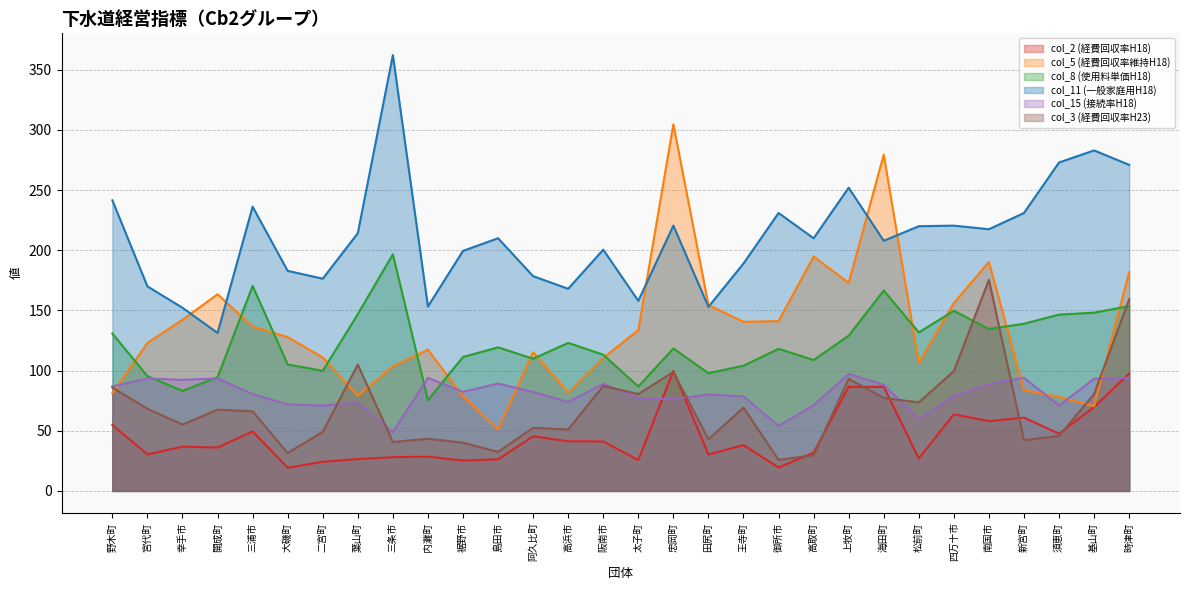

What is the label of the 6th point from the right?

四万十市